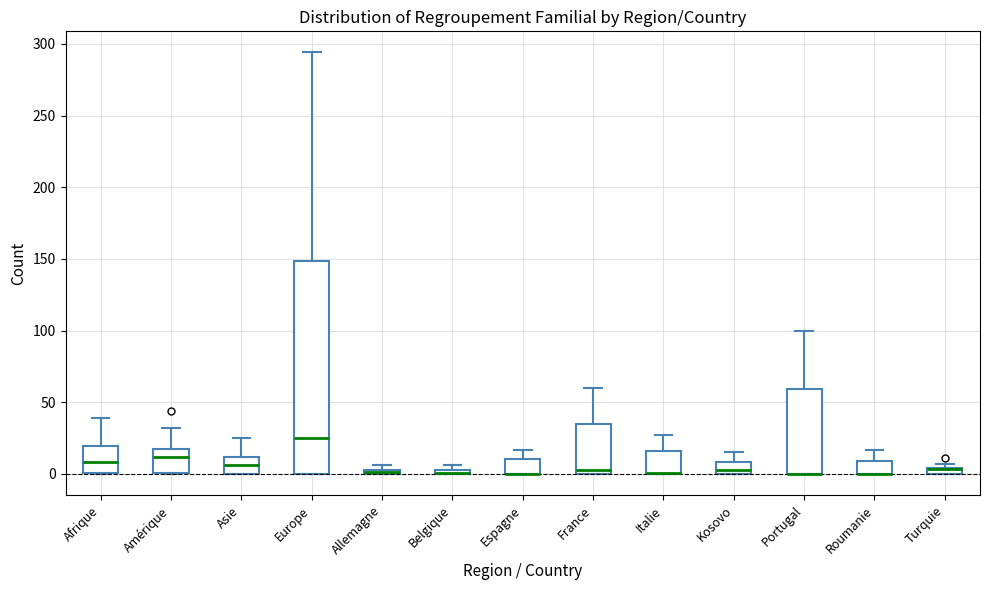

Which box is the tallest, from its lower edge to its upper edge?

Europe